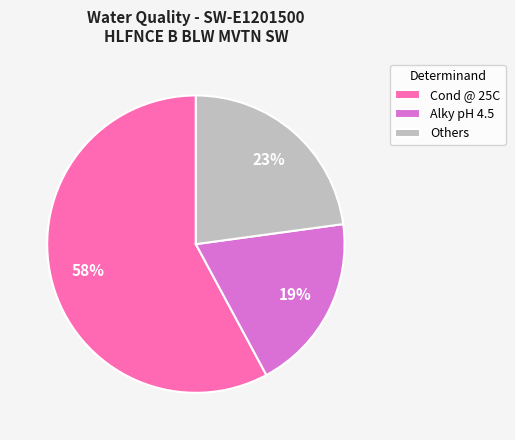

Rank the categories by value from lowest to highest.

Alky pH 4.5, Others, Cond @ 25C